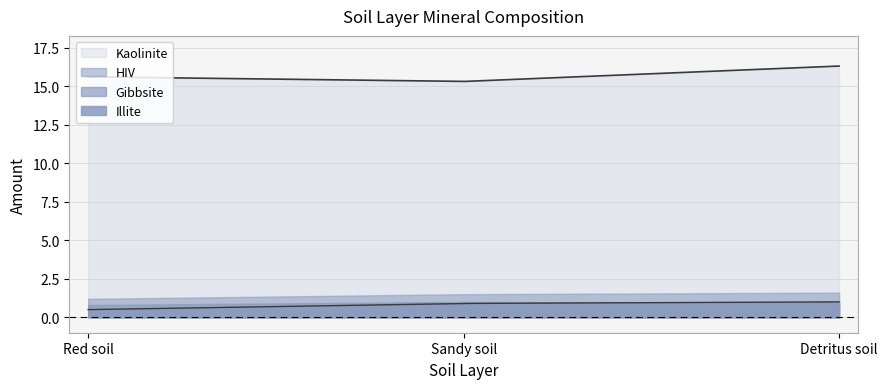

At which category is the sum across all series the highest?

Detritus soil